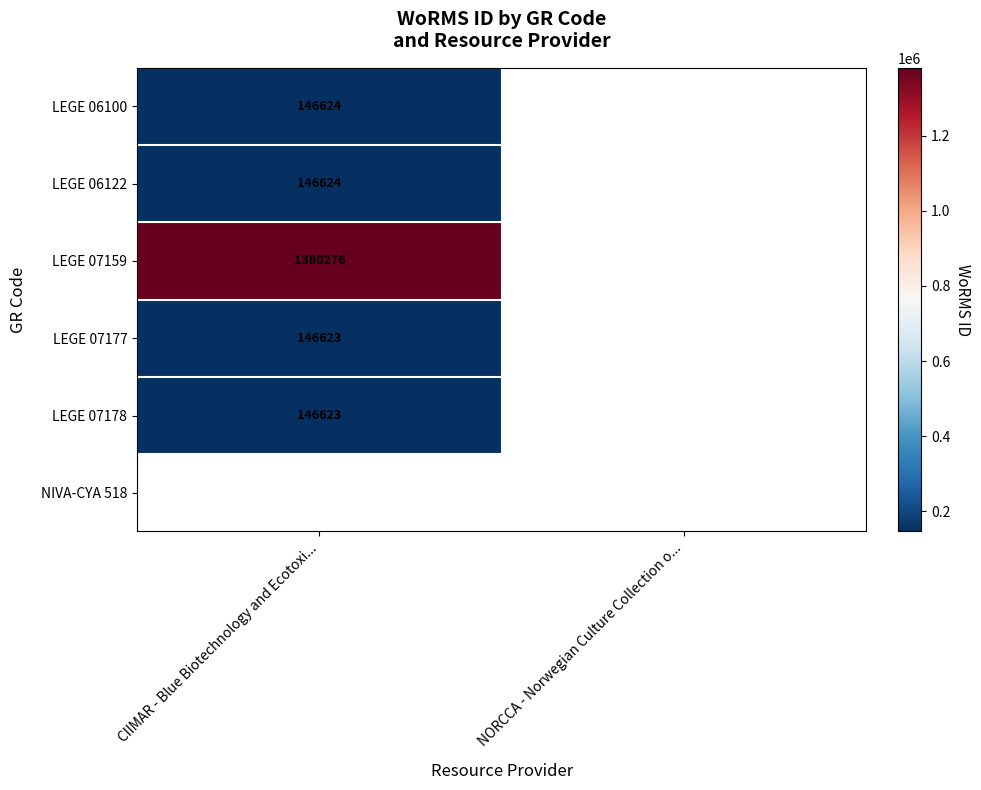

True or false: LEGE 07178 has a value of 194162 at CIIMAR - Blue Biotechnology and Ecotoxi....

False